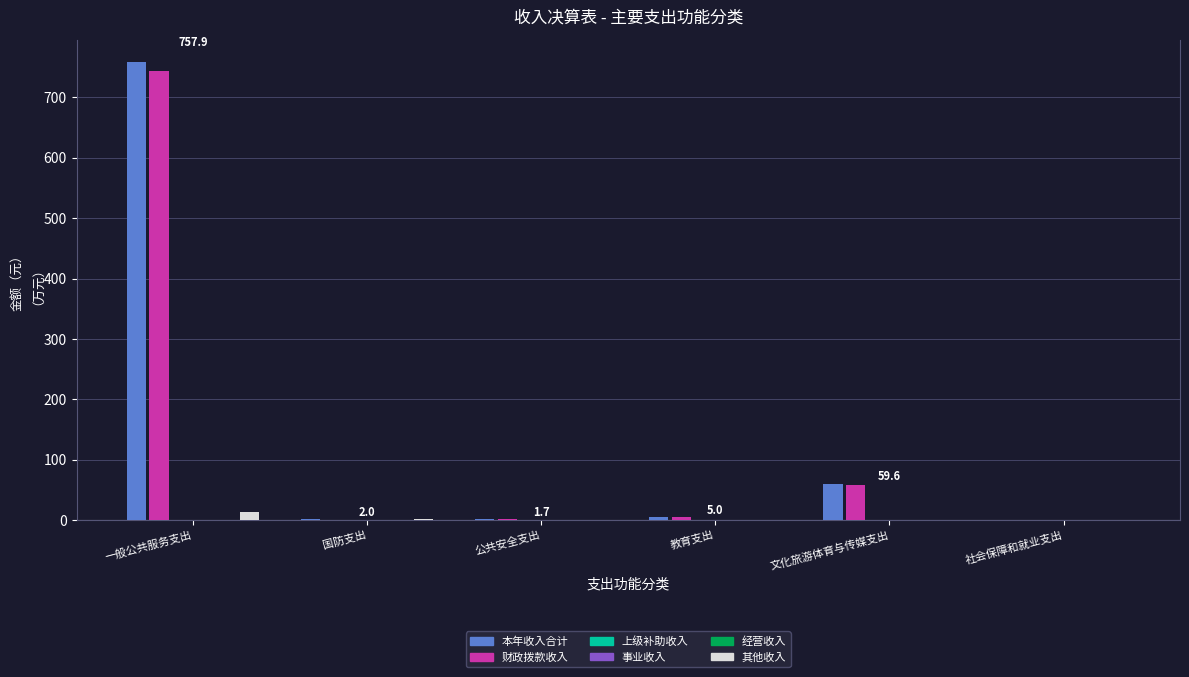

Which has a higher value, 文化旅游体育与传媒支出 or 教育支出?

文化旅游体育与传媒支出